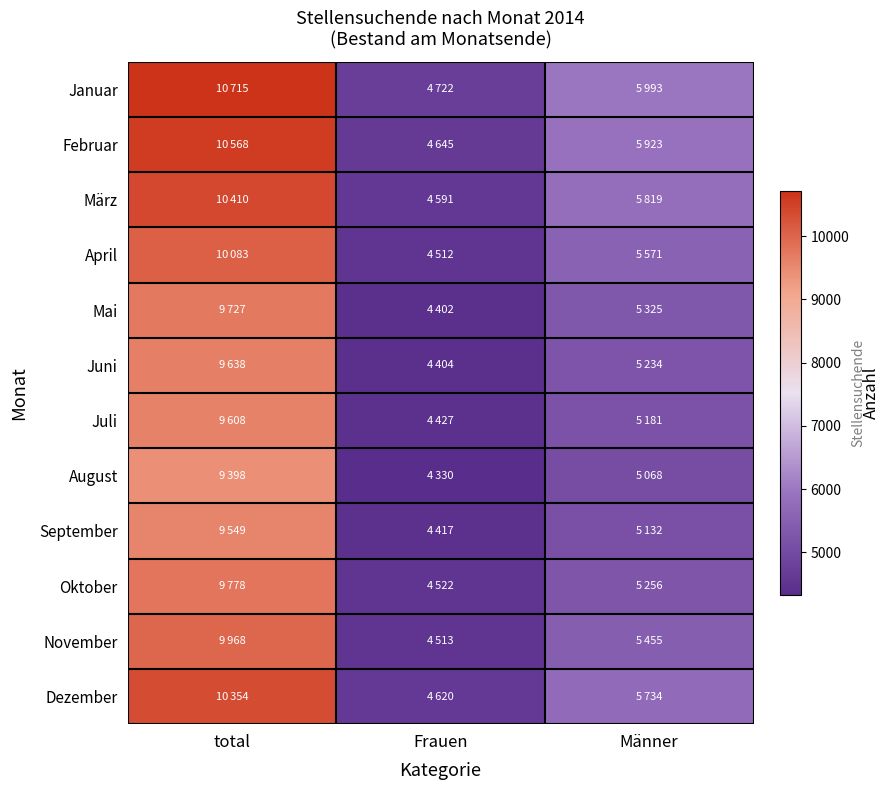

What is the spread (max minus min) of values at total?

1317